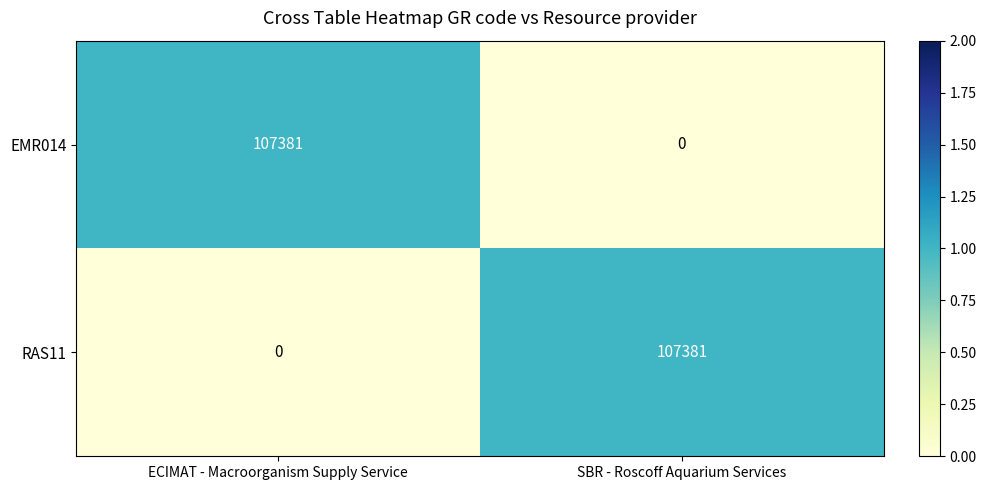

At which label is RAS11 closest to 53690?

ECIMAT - Macroorganism Supply Service